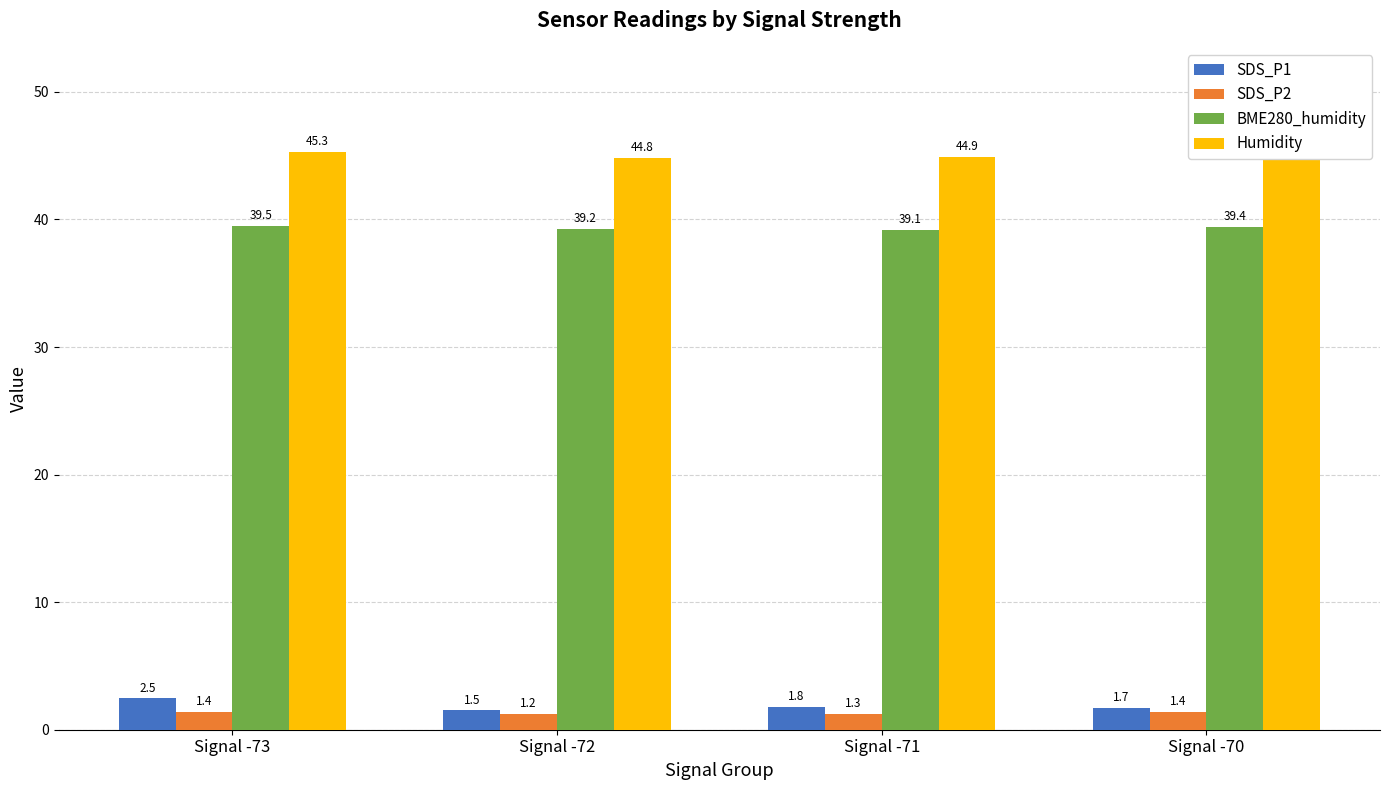

Rank the series at Signal -72 from highest to lowest value.

Humidity, BME280_humidity, SDS_P1, SDS_P2